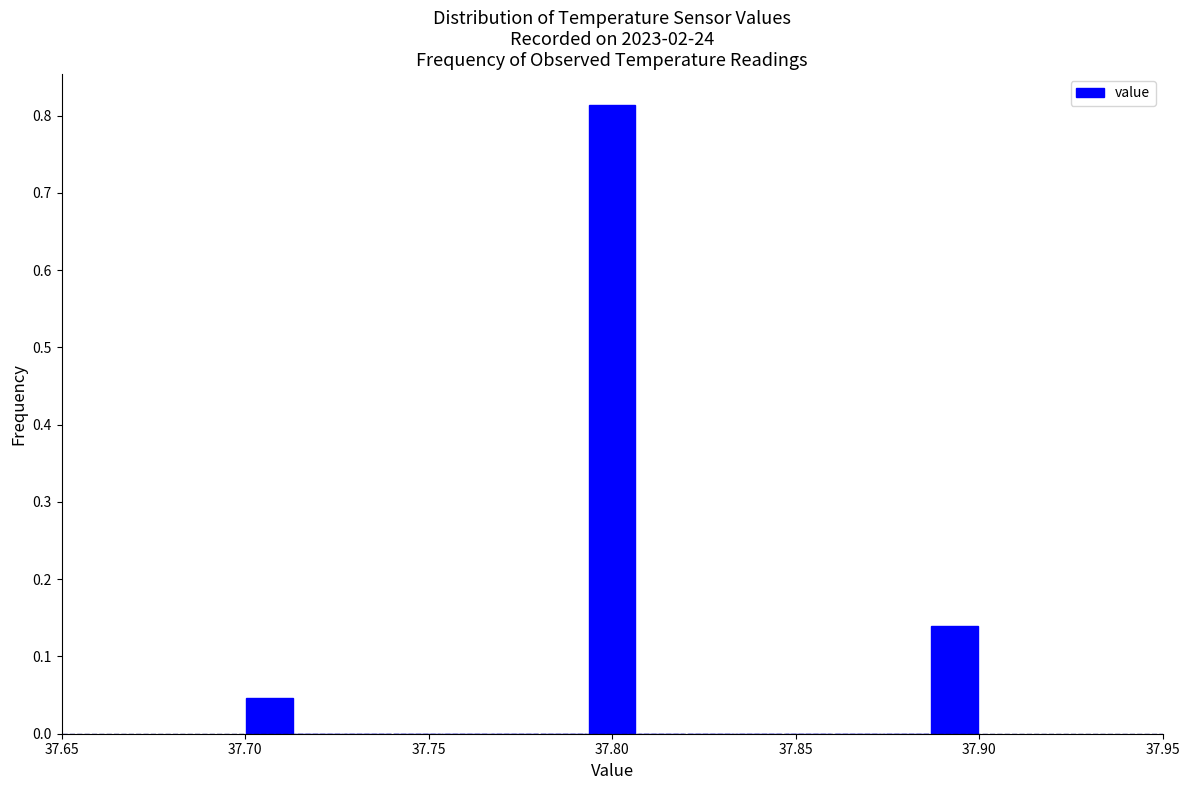

Around what value on the x-axis is the tallest bar? Give the approximate position of its centre, as read against the axis.

37.800